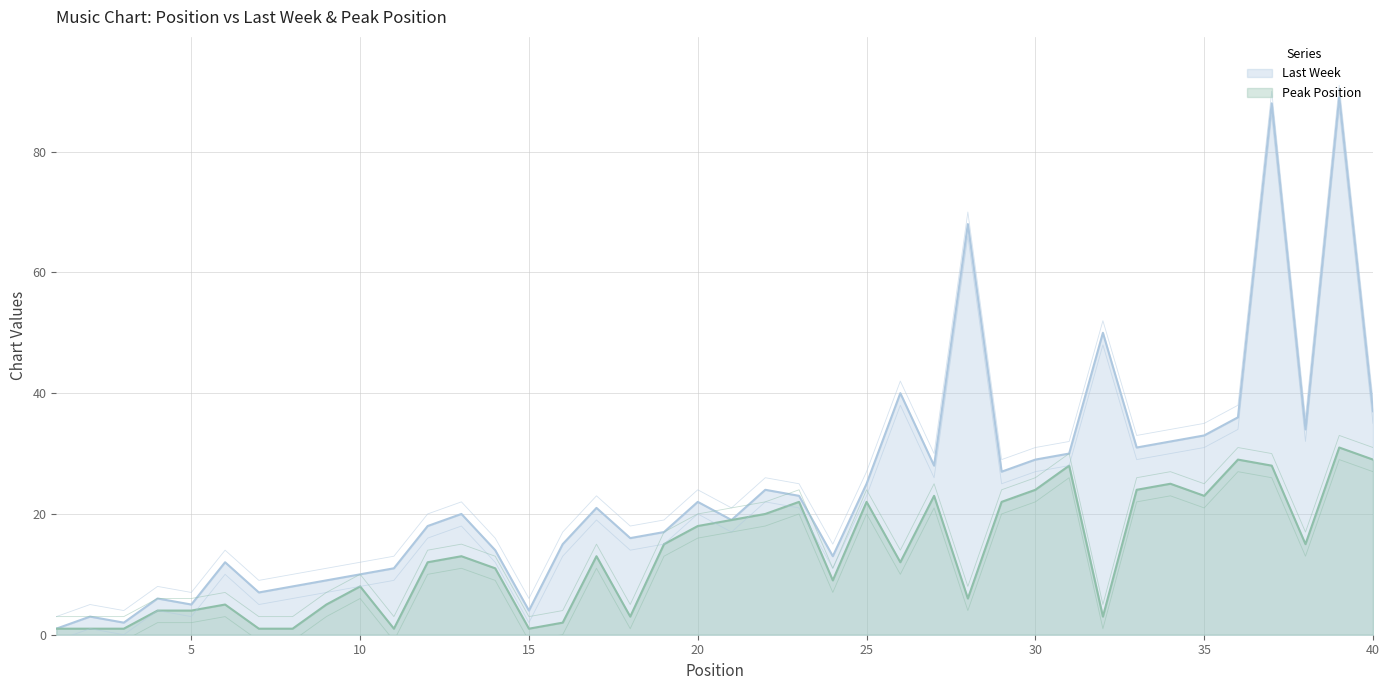

True or false: Last Week and Peak Position intersect in this chart.

False